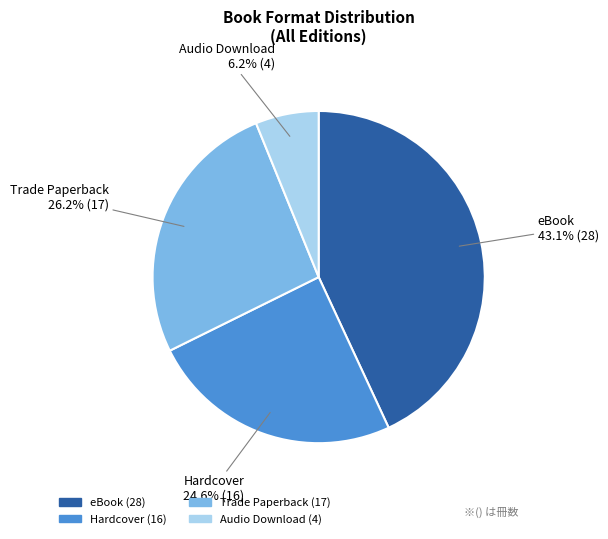

To the nearest percent, what percentage of the pie is Hardcover?

25%